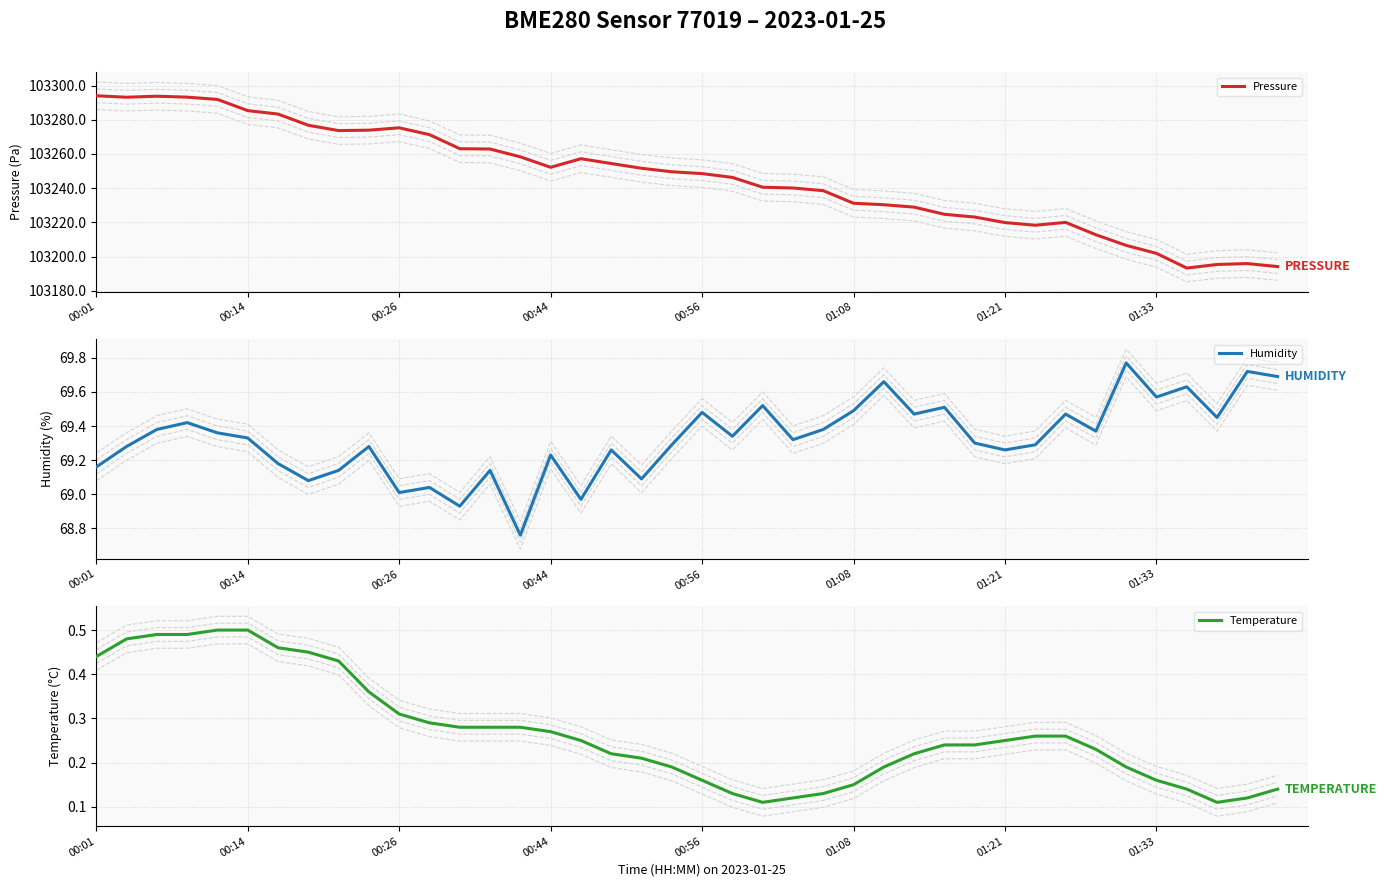

What is the total value across all series at 36?

103263.1